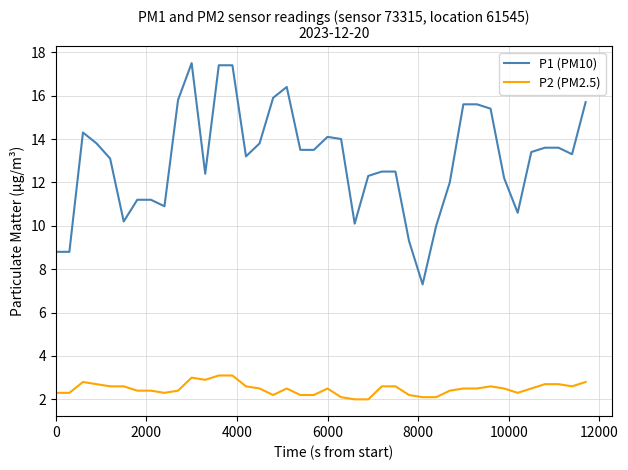

What is the difference between the maximum and minimum values in the P1 (PM10) series?

10.2